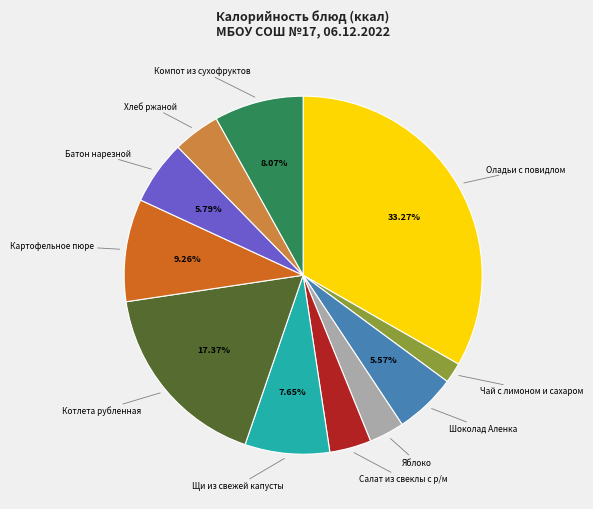

Is there a majority slice in this chart?

No